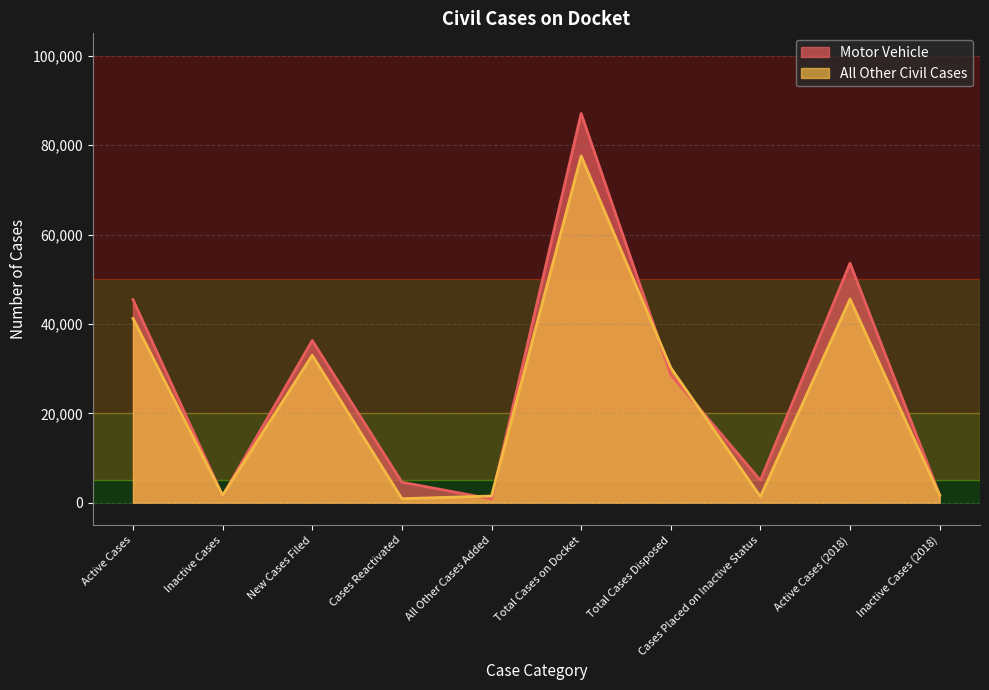

Reading left to right, list all the values displayed in this chart.

Motor Vehicle: Active Cases=45436	Inactive Cases=1568	New Cases Filed=36302	Cases Reactivated=4603	All Other Cases Added=858	Total Cases on Docket=87066	Total Cases Disposed=28675	Cases Placed on Inactive Status=5019	Active Cases (2018)=53583	Inactive Cases (2018)=1718
All Other Civil Cases: Active Cases=41236	Inactive Cases=1650	New Cases Filed=32986	Cases Reactivated=917	All Other Cases Added=1510	Total Cases on Docket=77569	Total Cases Disposed=30212	Cases Placed on Inactive Status=1374	Active Cases (2018)=45571	Inactive Cases (2018)=1675